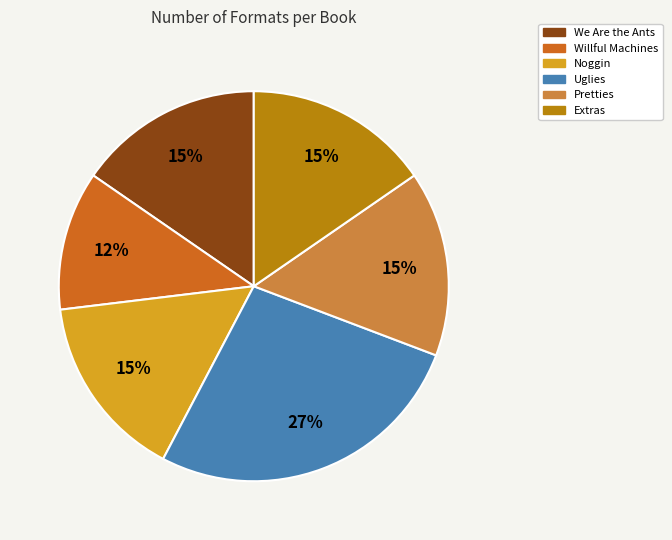

The Uglies slice represents 27% of the pie. True or false?

True